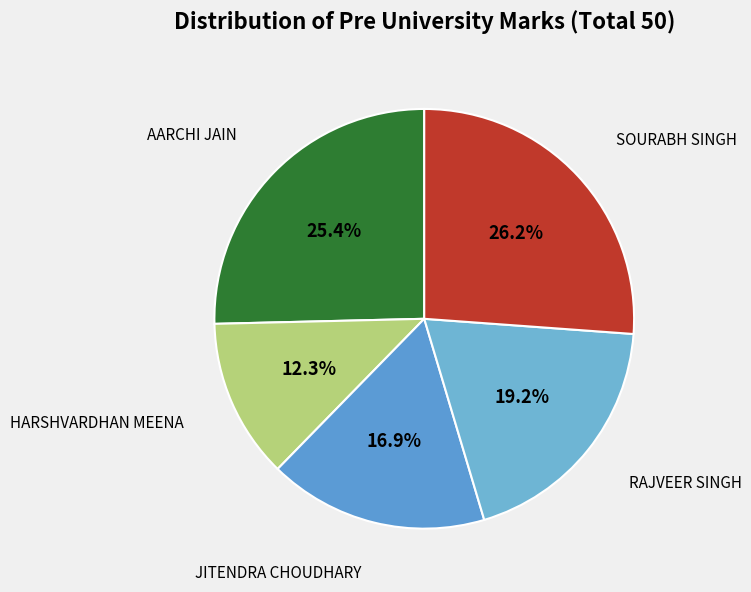

How many slices are in this pie chart?

5